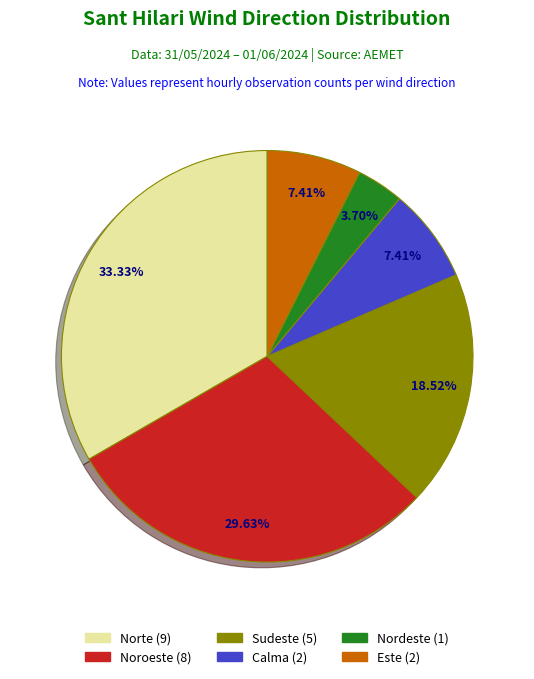

Does any single category account for the majority?

No